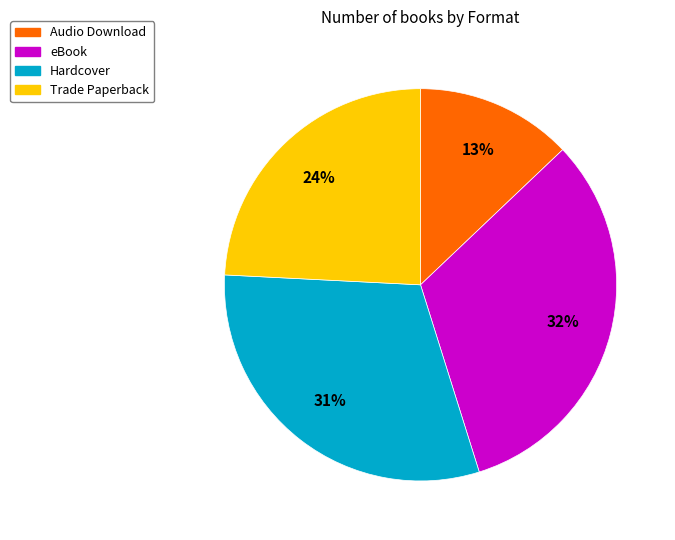

Is the sum of Audio Download and eBook greater than half?

No